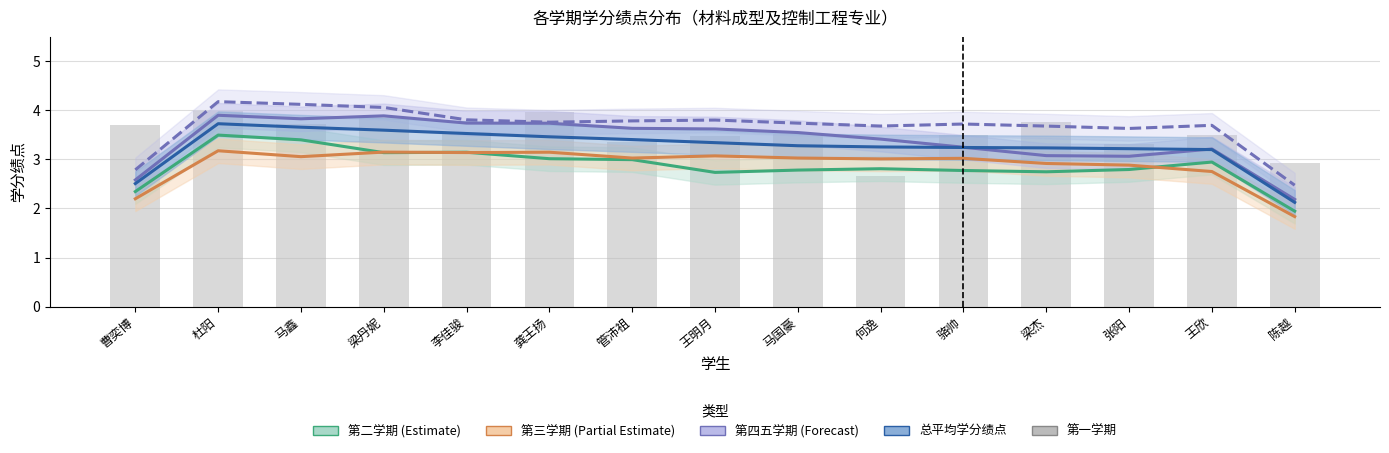

Is the value of 第五学期 at 马国豪 greater than the value of 总平均学分绩点 at 杜阳?

Yes